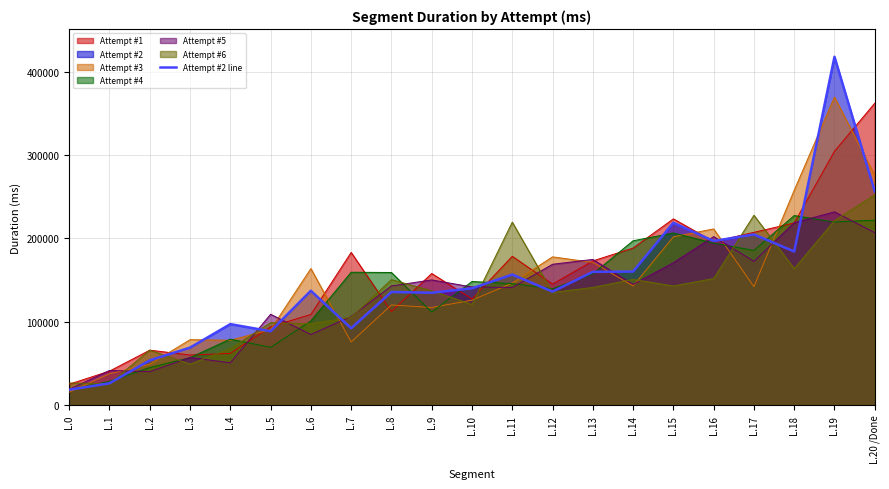

Which label corresponds to the largest value in the chart?

L.19